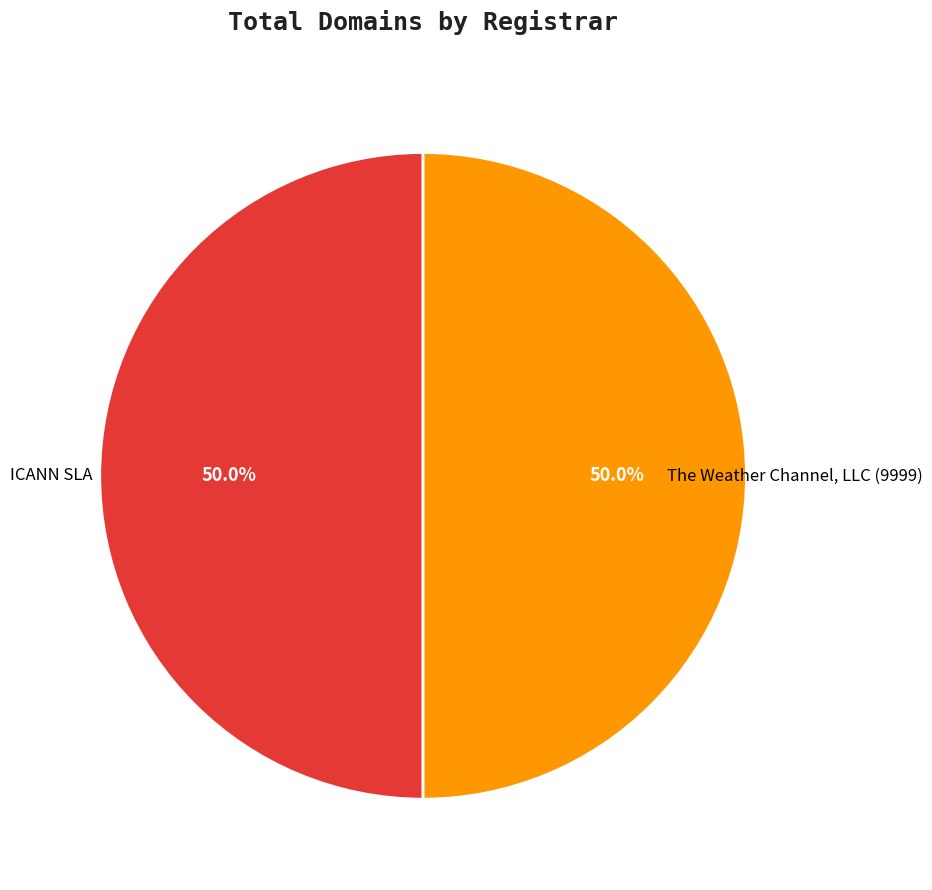

Is it true that The Weather Channel, LLC (9999) is 60% of the pie?

False